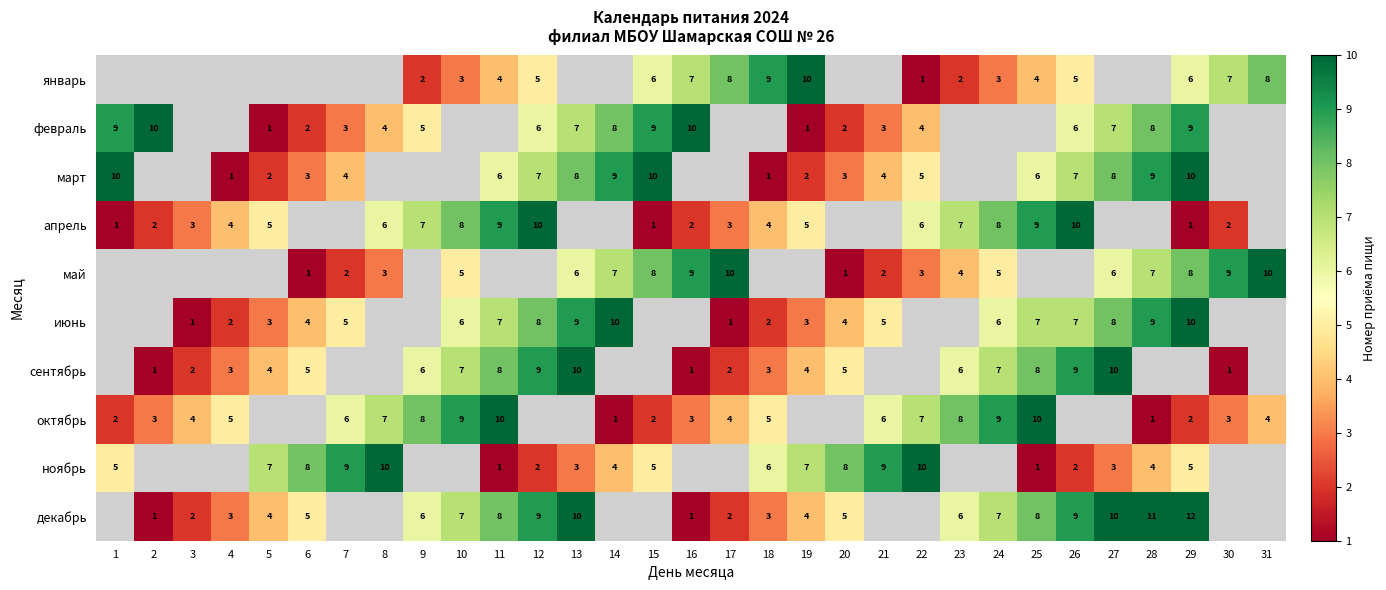

True or false: март has a value of 4 at 29.

False